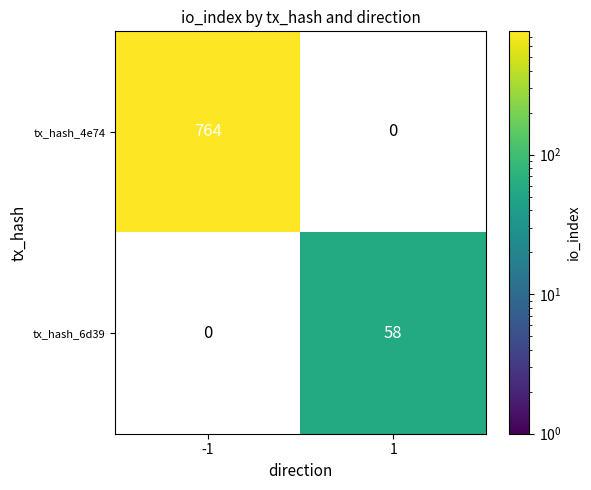

The tx_hash_6d39 series shows 58 at 1. True or false?

True